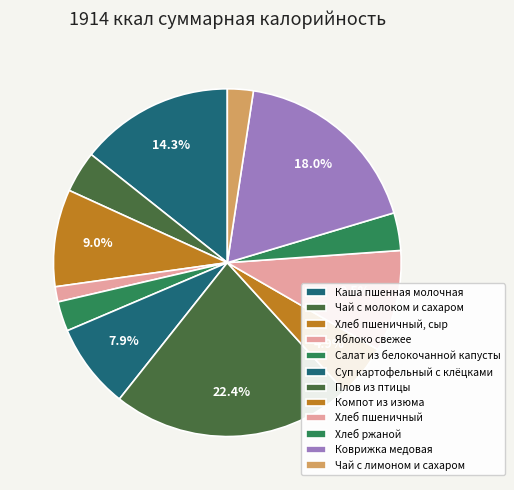

What is the ratio of the value at Плов из птицы to the value at Компот из изюма?

4.6